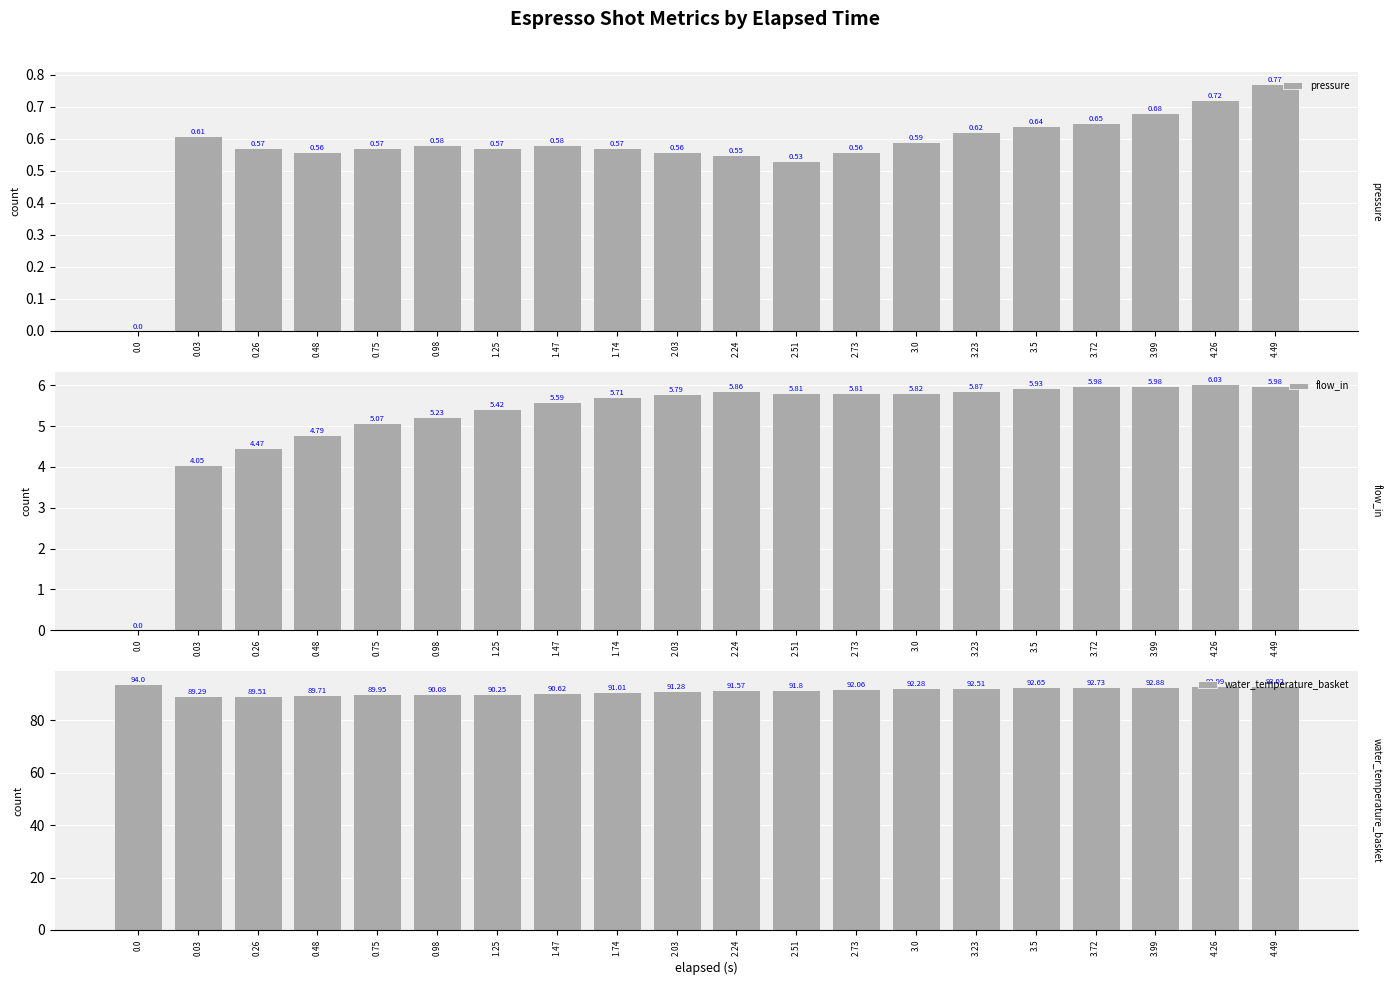

At which label is flow_in closest to 3?

0.03